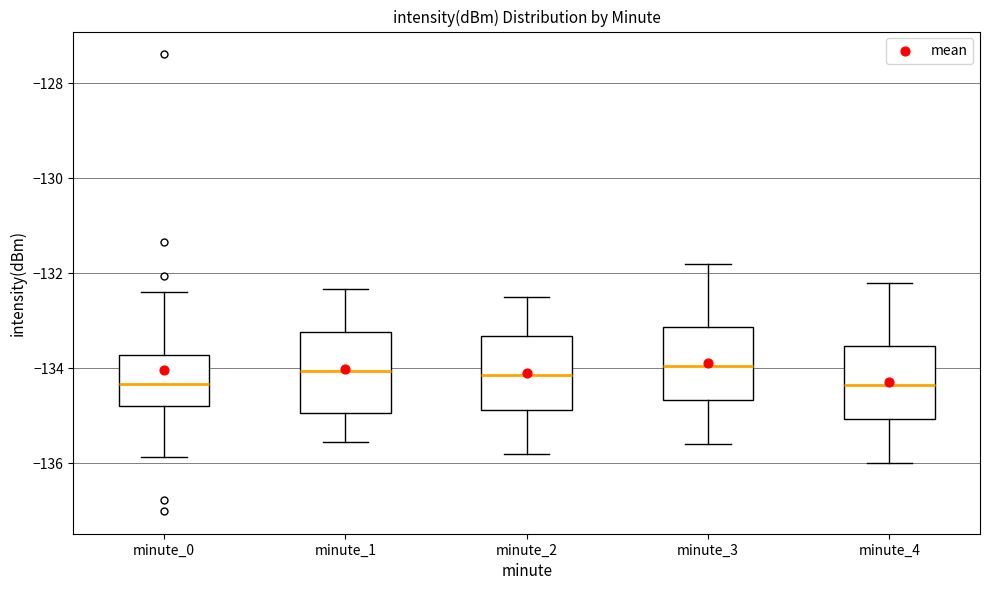

Reading left to right, read every box against the y-axis: the position of its median line, the range the box covers, and the ends of its whiskers. The values are not printed on the chart, so give them approximately, as read against the axis.

minute_0: median -134.4, box -134.8 to -133.8, whiskers -135.8 to -132.4
minute_1: median -134.0, box -135.0 to -133.2, whiskers -135.6 to -132.4
minute_2: median -134.2, box -134.8 to -133.4, whiskers -135.8 to -132.4
minute_3: median -134.0, box -134.6 to -133.2, whiskers -135.6 to -131.8
minute_4: median -134.4, box -135.0 to -133.6, whiskers -136.0 to -132.2